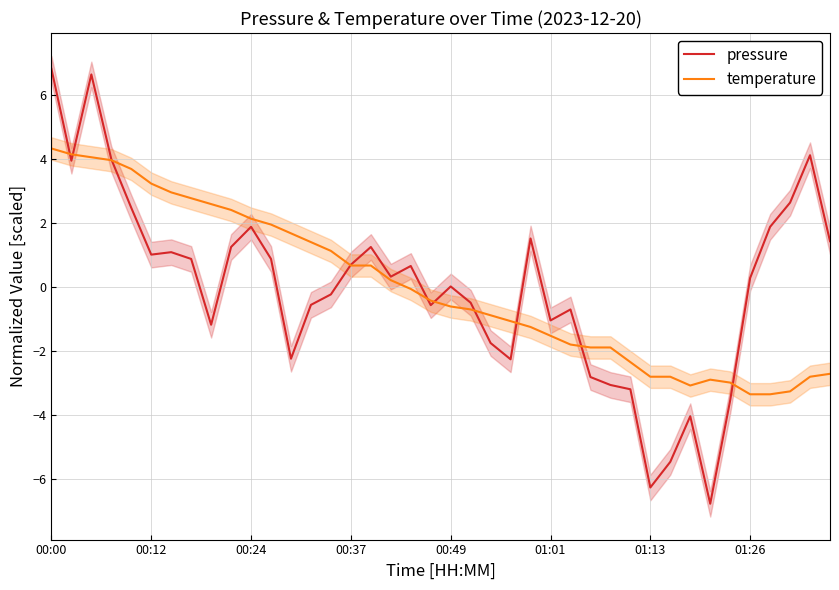

In temperature, how many points are lower than both neighbors (excluding endpoints)?

1